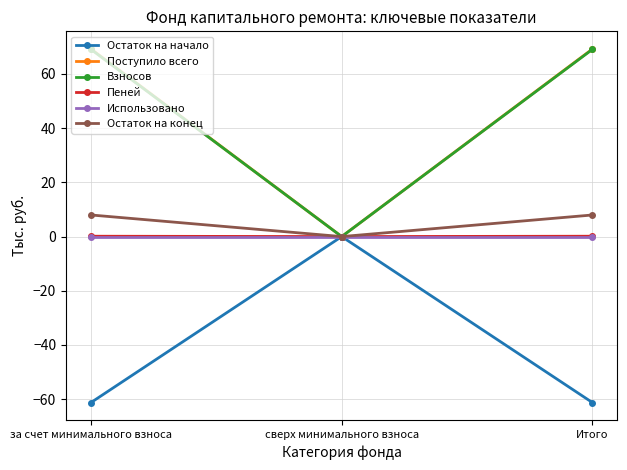

What is the label of the 2nd point from the right?

сверх минимального взноса